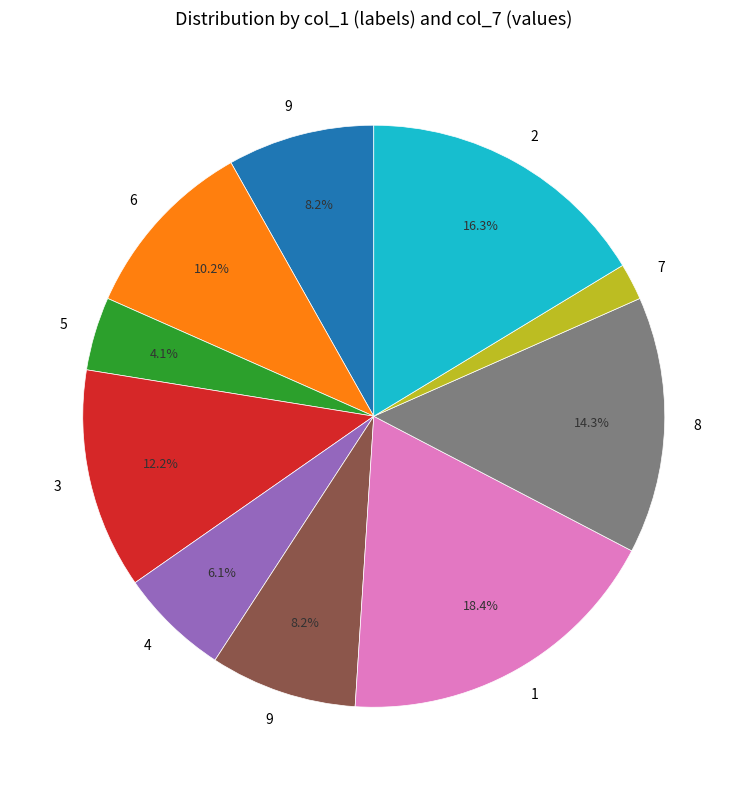

Does any single category account for the majority?

No